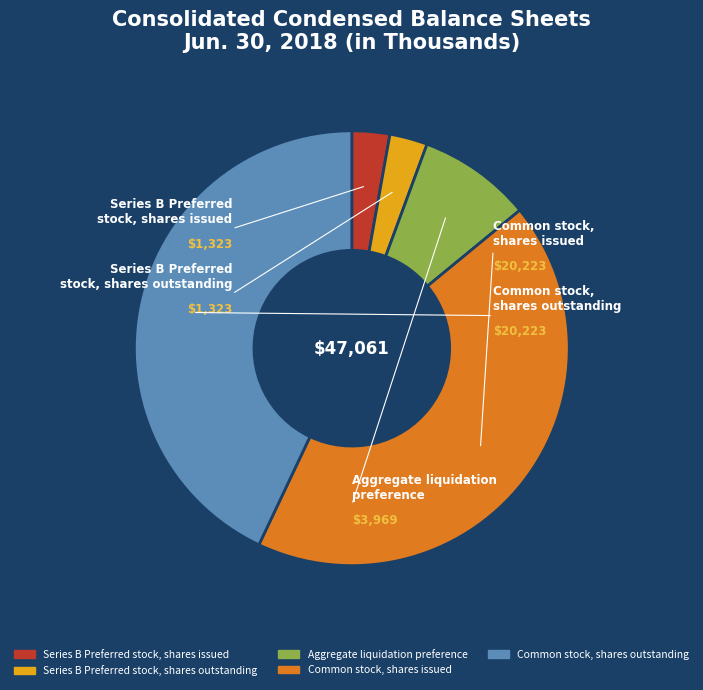

Is the sum of Aggregate liquidation preference and Series B Preferred stock, shares outstanding greater than half?

No